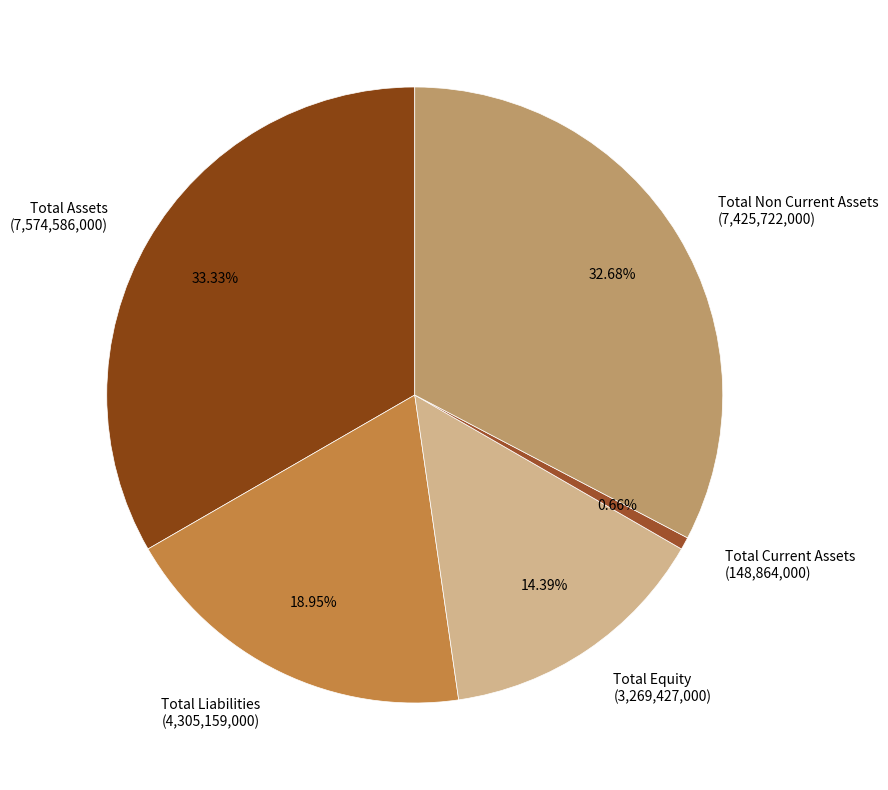

How many segments does this pie chart have?

5